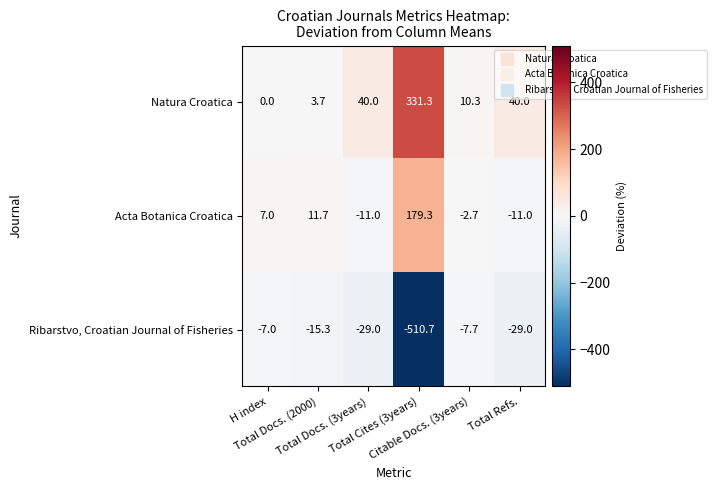

What is the difference between the second highest and second lowest values in the Natura Croatica series?

36.3